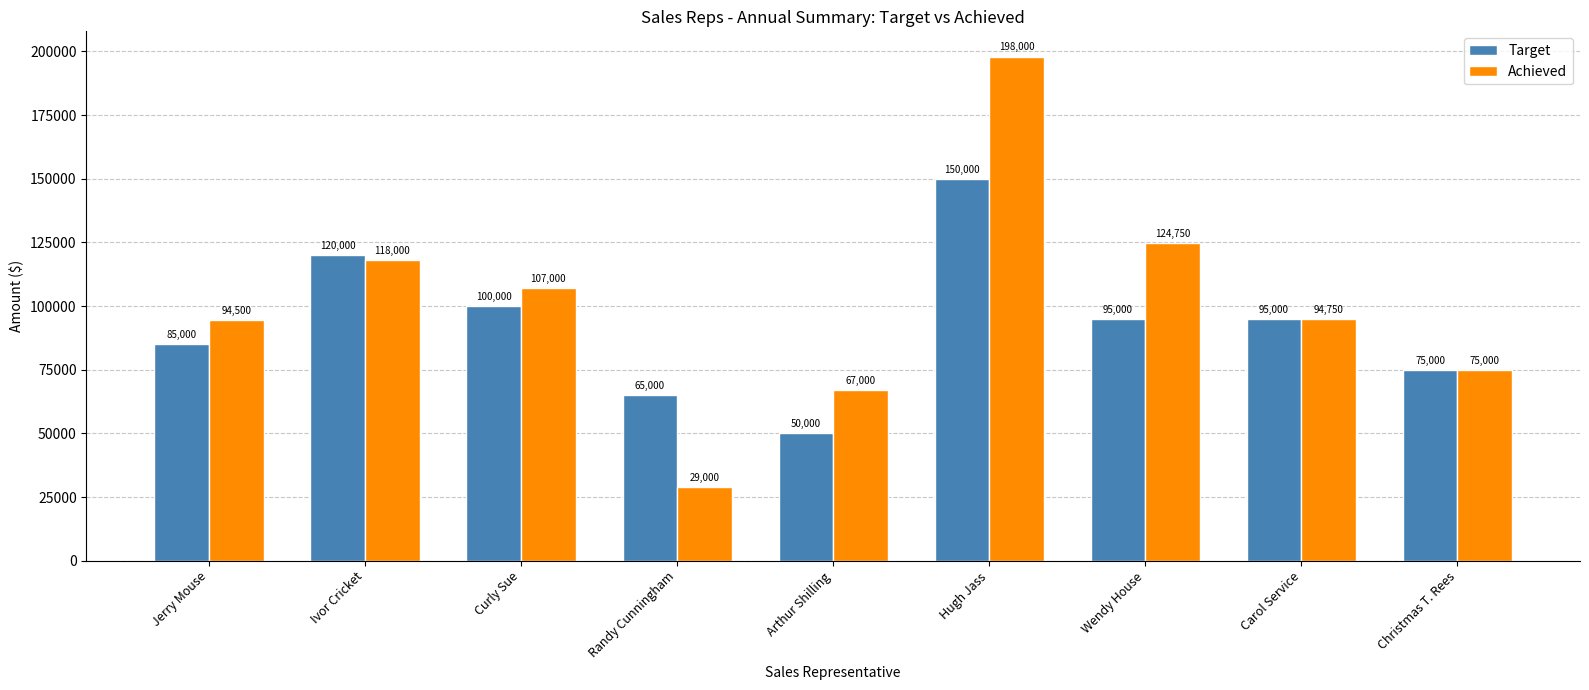

What is the label of the 1st bar from the right?

Christmas T. Rees